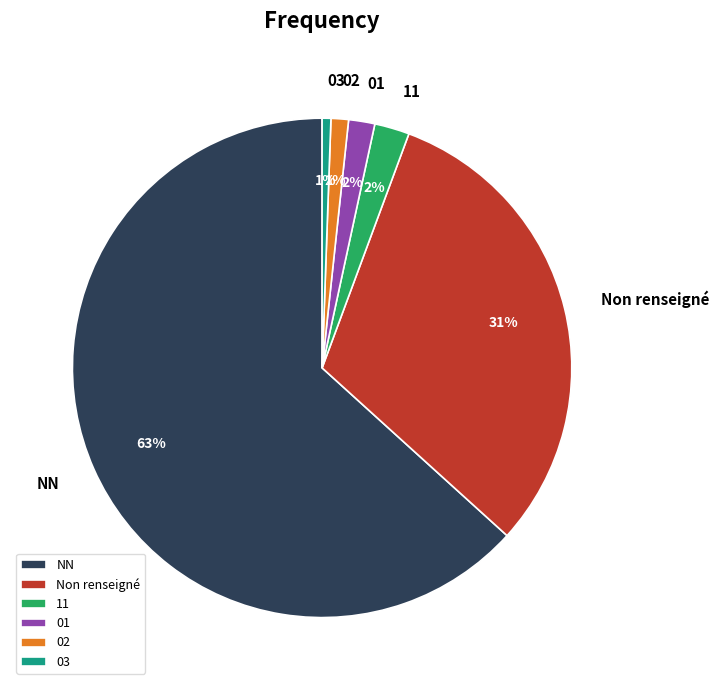

What is the largest slice in the pie chart?

NN